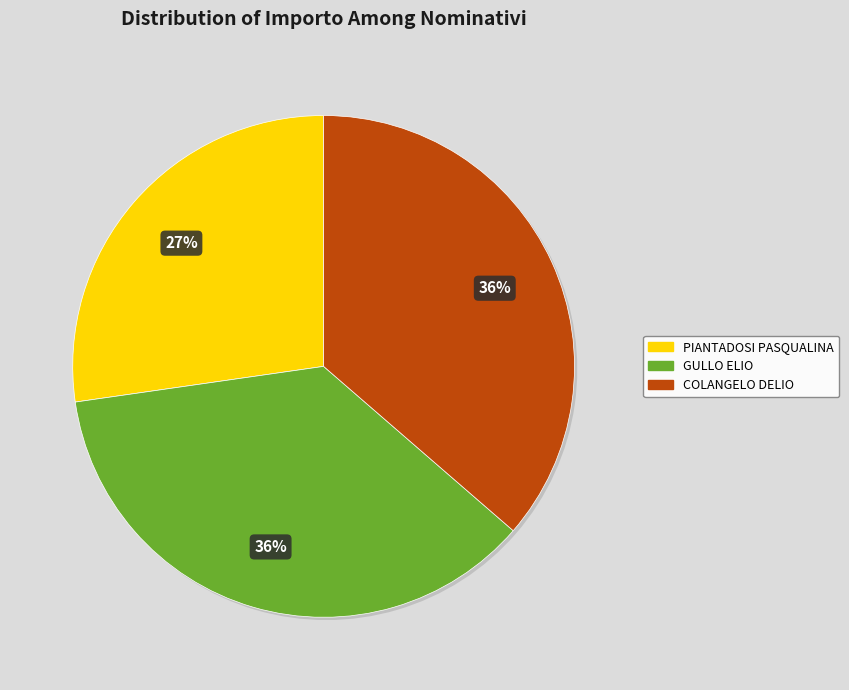

What is the ratio of the value at COLANGELO DELIO to the value at GULLO ELIO?

1.0